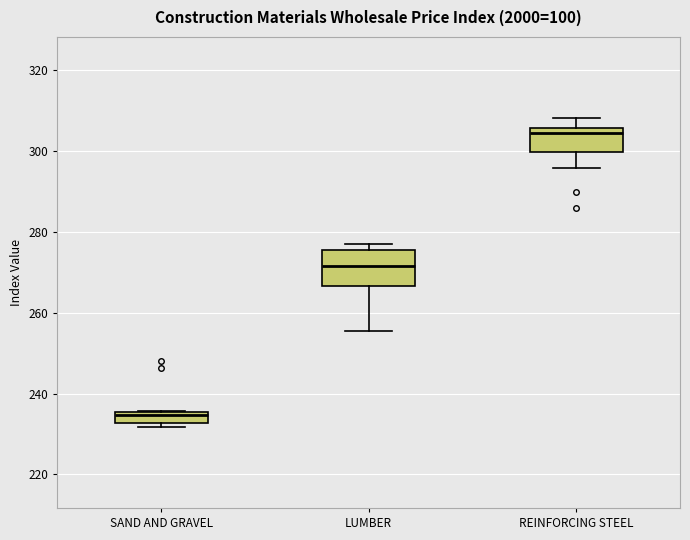

Where does the lower whisker of the box for REINFORCING STEEL end on the y-axis? The values are not printed on the chart, so give them approximately, as read against the axis.

296